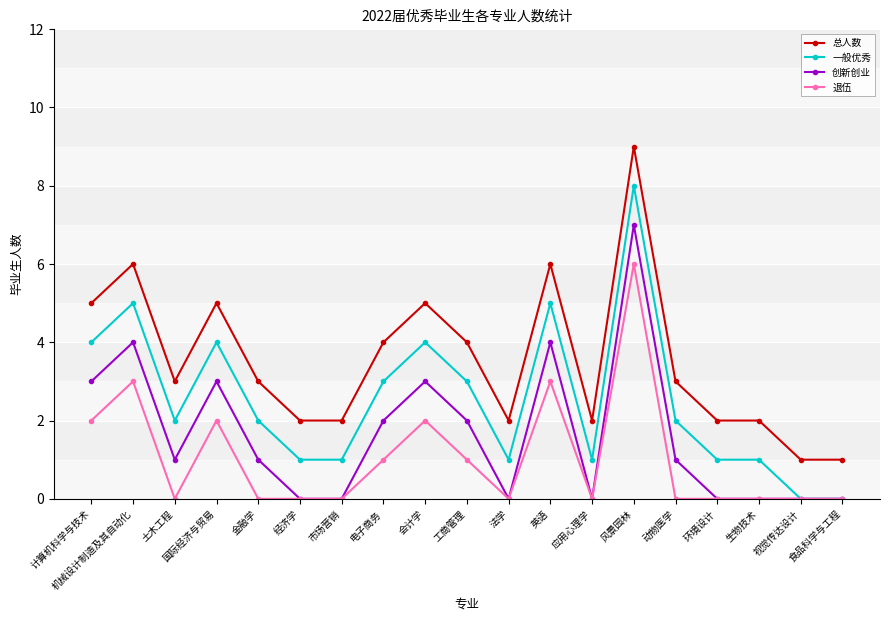

What is the sum of the 总人数 values at 应用心理学 and 动物医学?

5